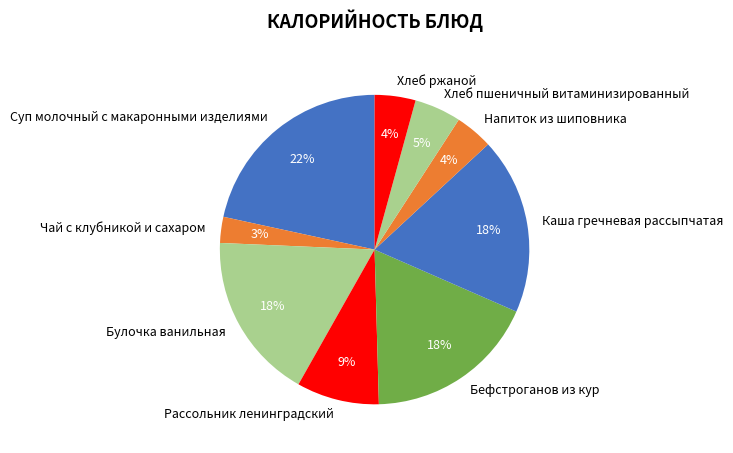

Is Рассольник ленинградский the majority of the pie?

No